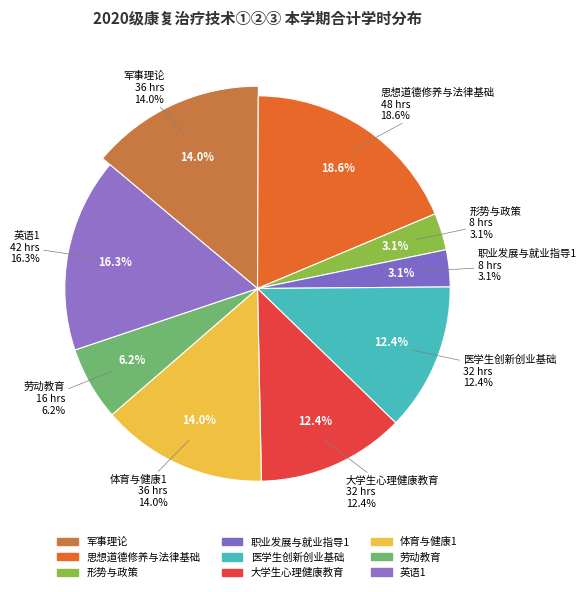

To the nearest percent, what portion does 形势与政策 represent?

3%